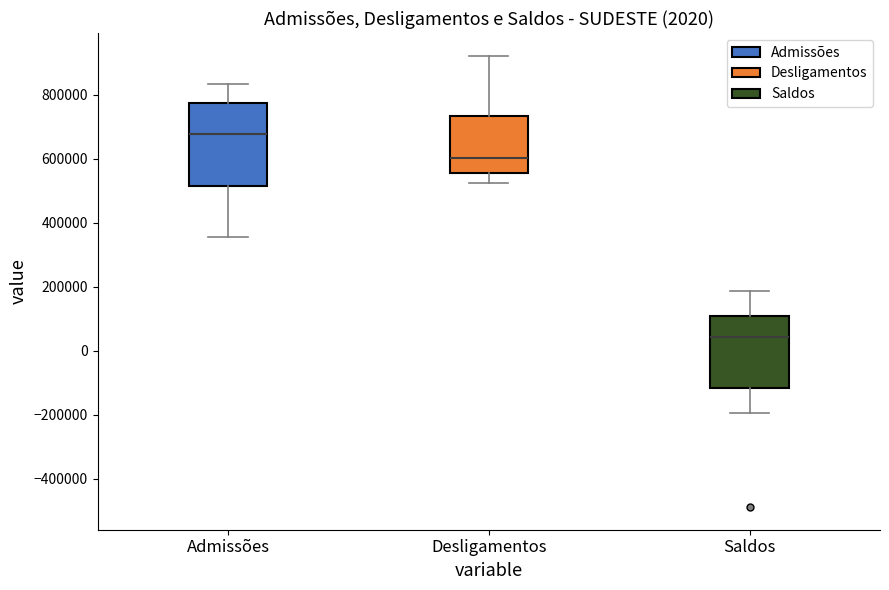

Reading left to right, transcribe this box plot: for each box, give where its median line is, the range the box spans, and where its two whiskers end, as read against the y-axis. The values are not printed on the chart, so give them approximately, as read against the axis.

Admissões: median 680000, box 520000 to 780000, whiskers 360000 to 840000
Desligamentos: median 600000, box 560000 to 740000, whiskers 520000 to 920000
Saldos: median 40000, box -120000 to 100000, whiskers -200000 to 180000